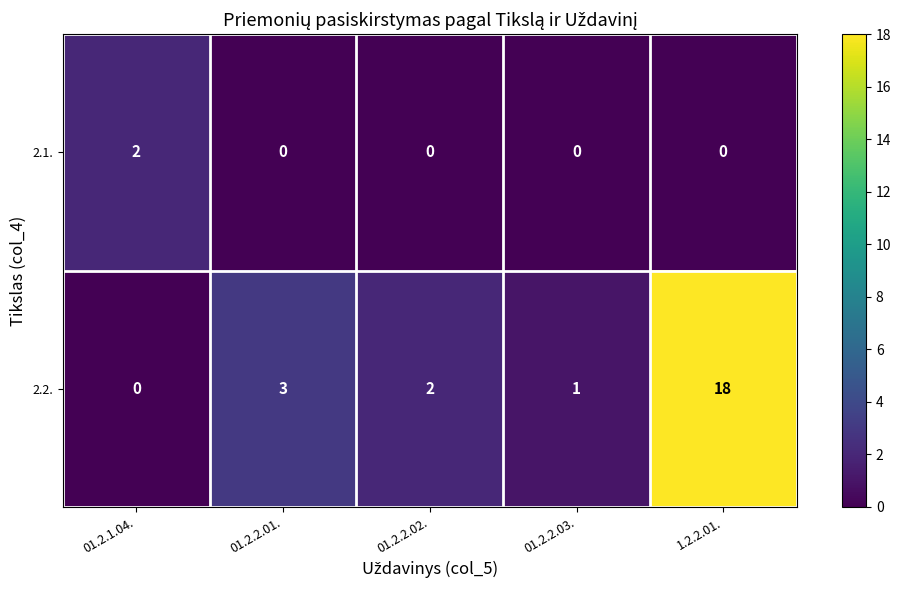

The value of 2.1. at 01.2.2.03. is 1. True or false?

False